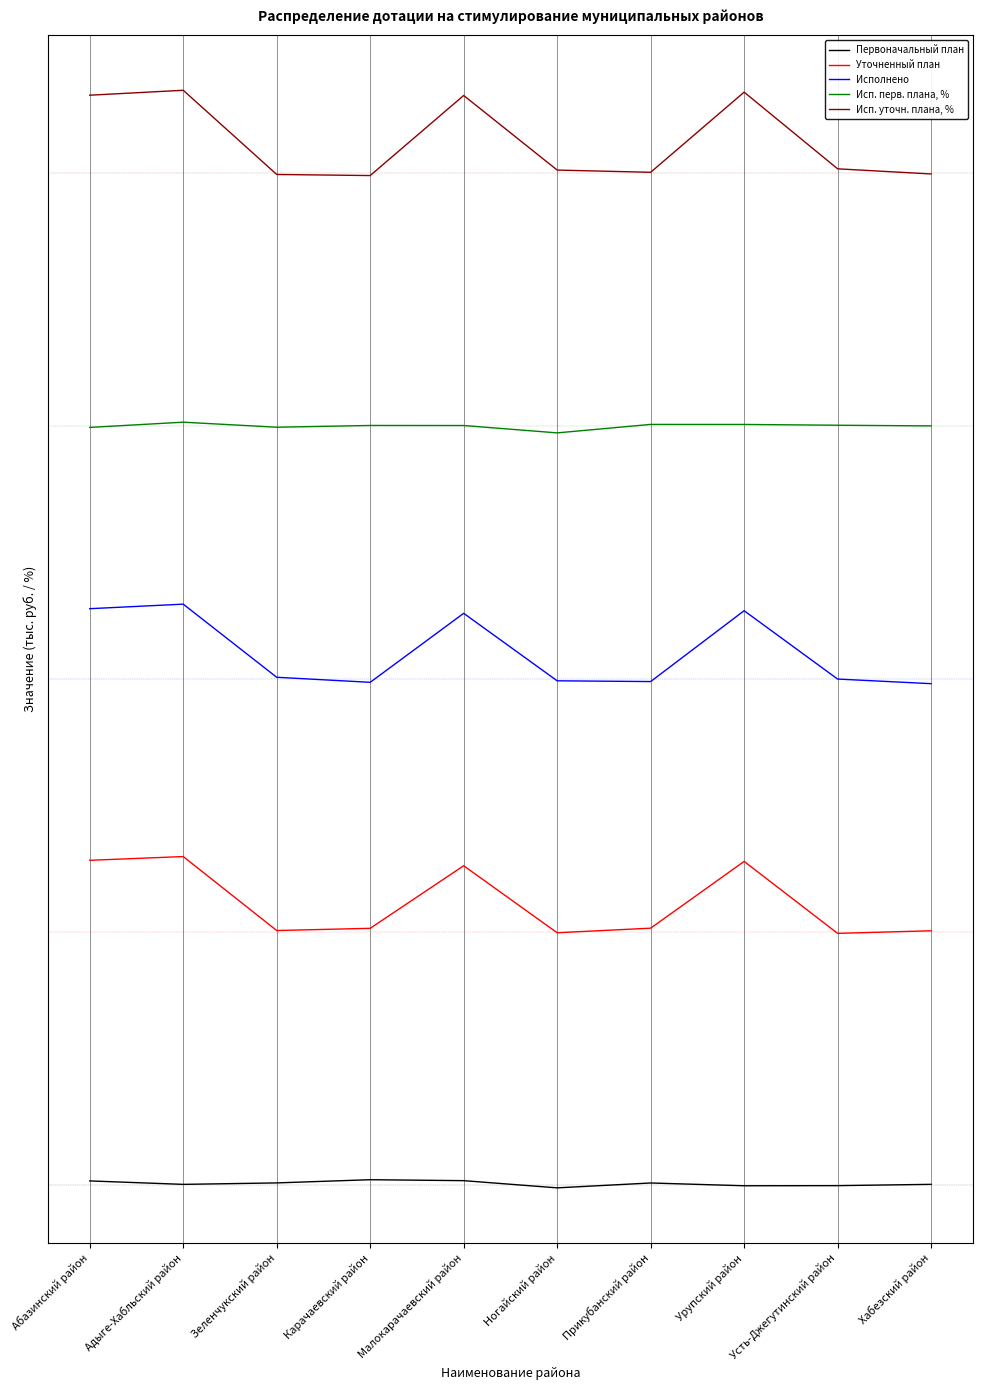

The Исполнено series shows 196.5 at Малокарачаевский район. True or false?

False